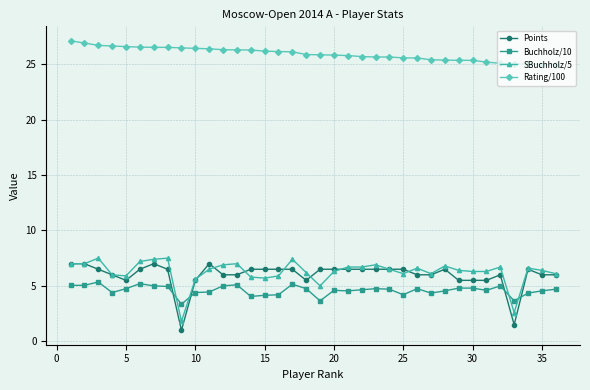

True or false: Points has more than 1 interior local peaks.

True